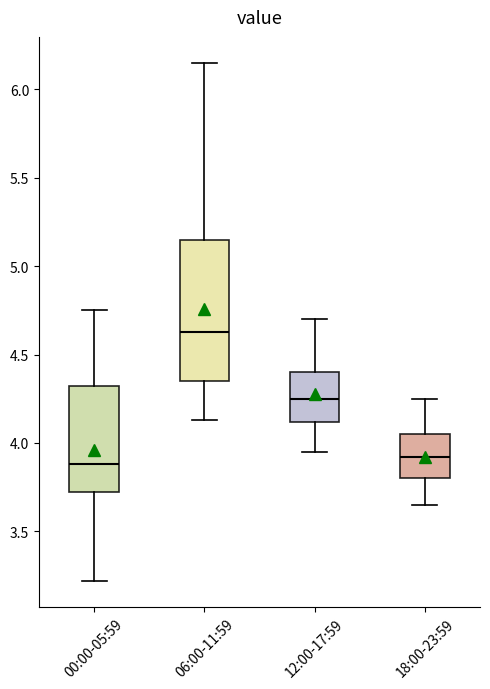

Reading left to right, transcribe this box plot: for each box, give where its median line is, the range the box spans, and where its two whiskers end, as read against the y-axis. The values are not printed on the chart, so give them approximately, as read against the axis.

00:00-05:59: median 3.90, box 3.70 to 4.30, whiskers 3.20 to 4.75
06:00-11:59: median 4.65, box 4.35 to 5.15, whiskers 4.15 to 6.15
12:00-17:59: median 4.25, box 4.10 to 4.40, whiskers 3.95 to 4.70
18:00-23:59: median 3.90, box 3.80 to 4.05, whiskers 3.65 to 4.25